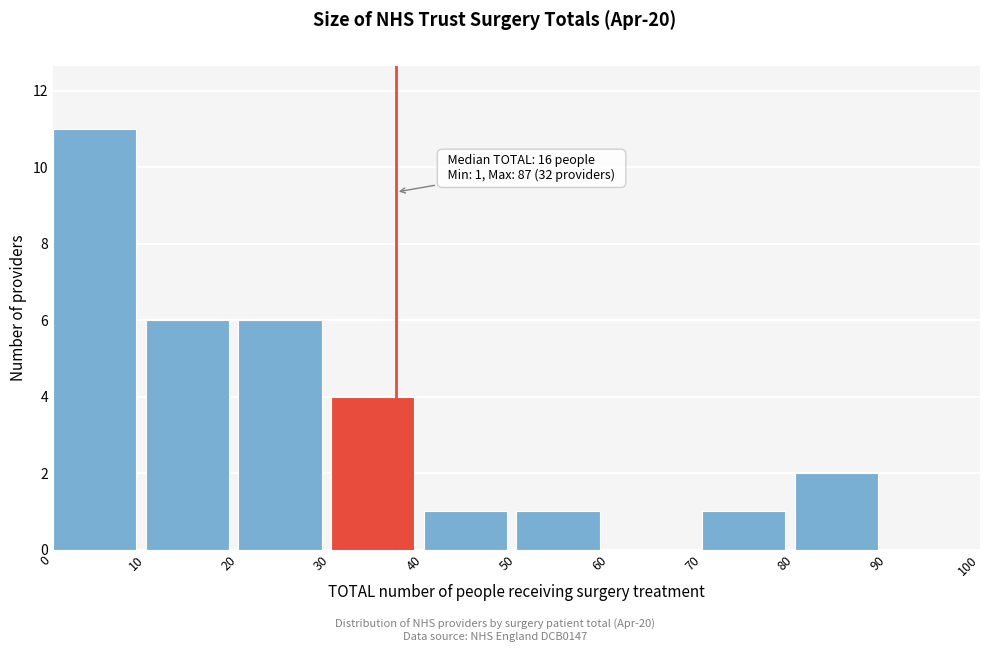

Which range on the x-axis has the tallest bar?

0 to 10